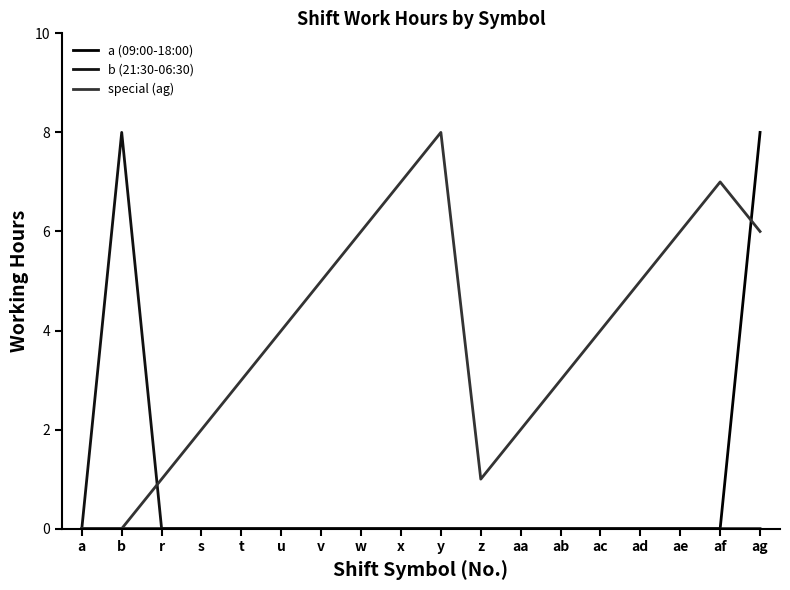

What is the greatest value displayed?

8